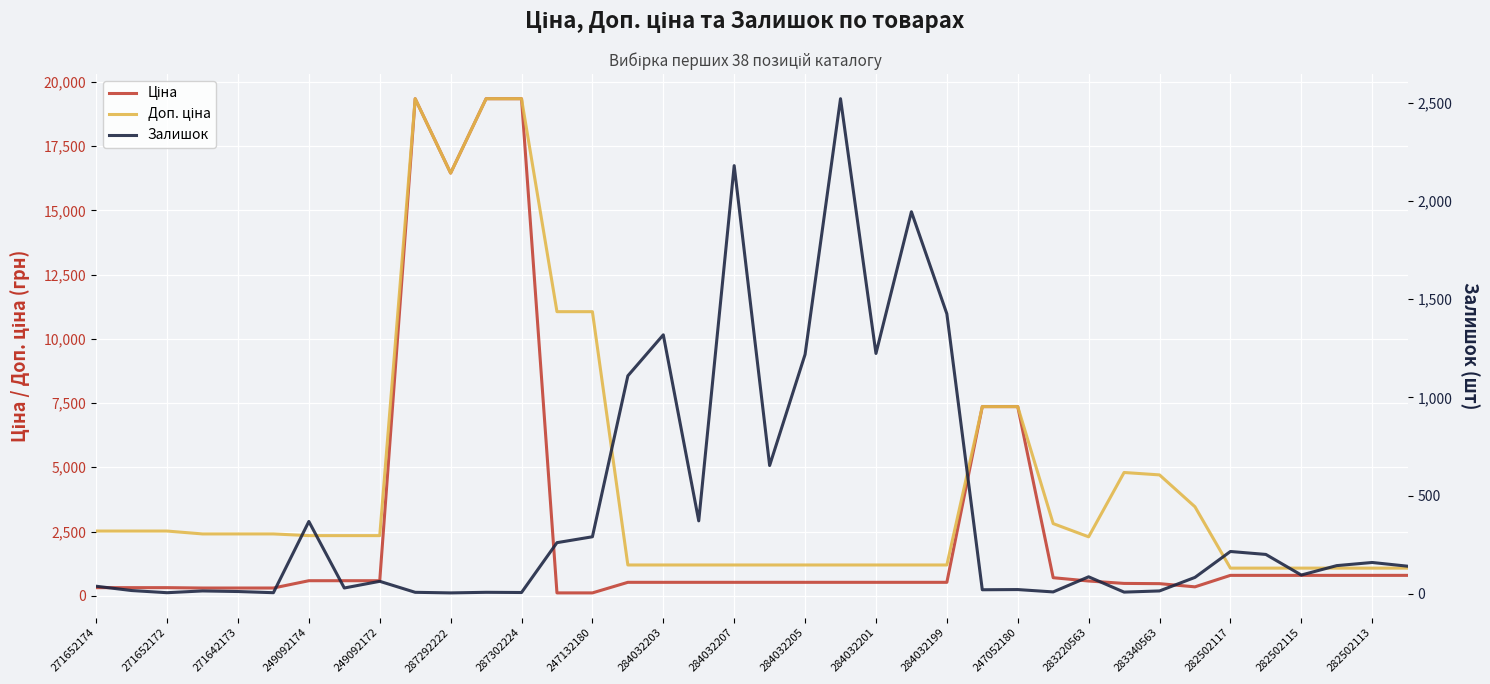

The Ціна series shows 1083.3 at 33. True or false?

False